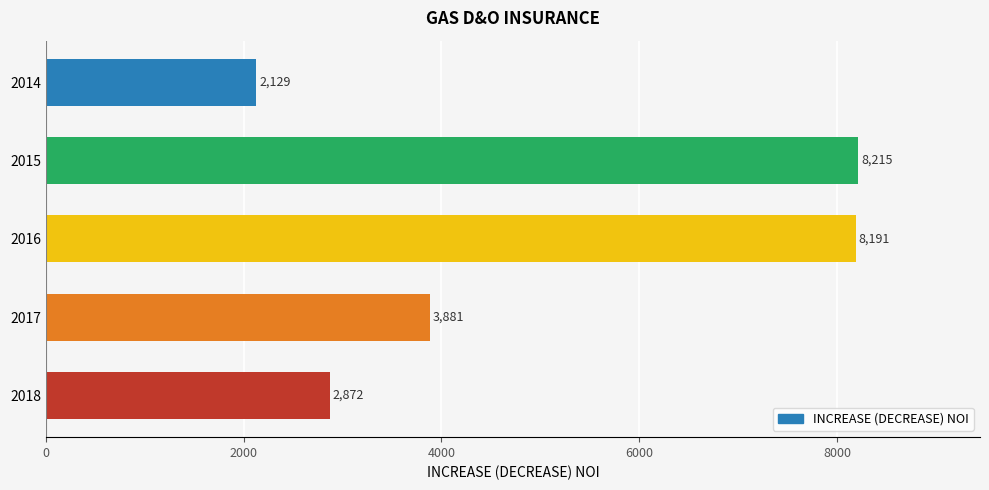

What value does the data have at 2018?

2872.3